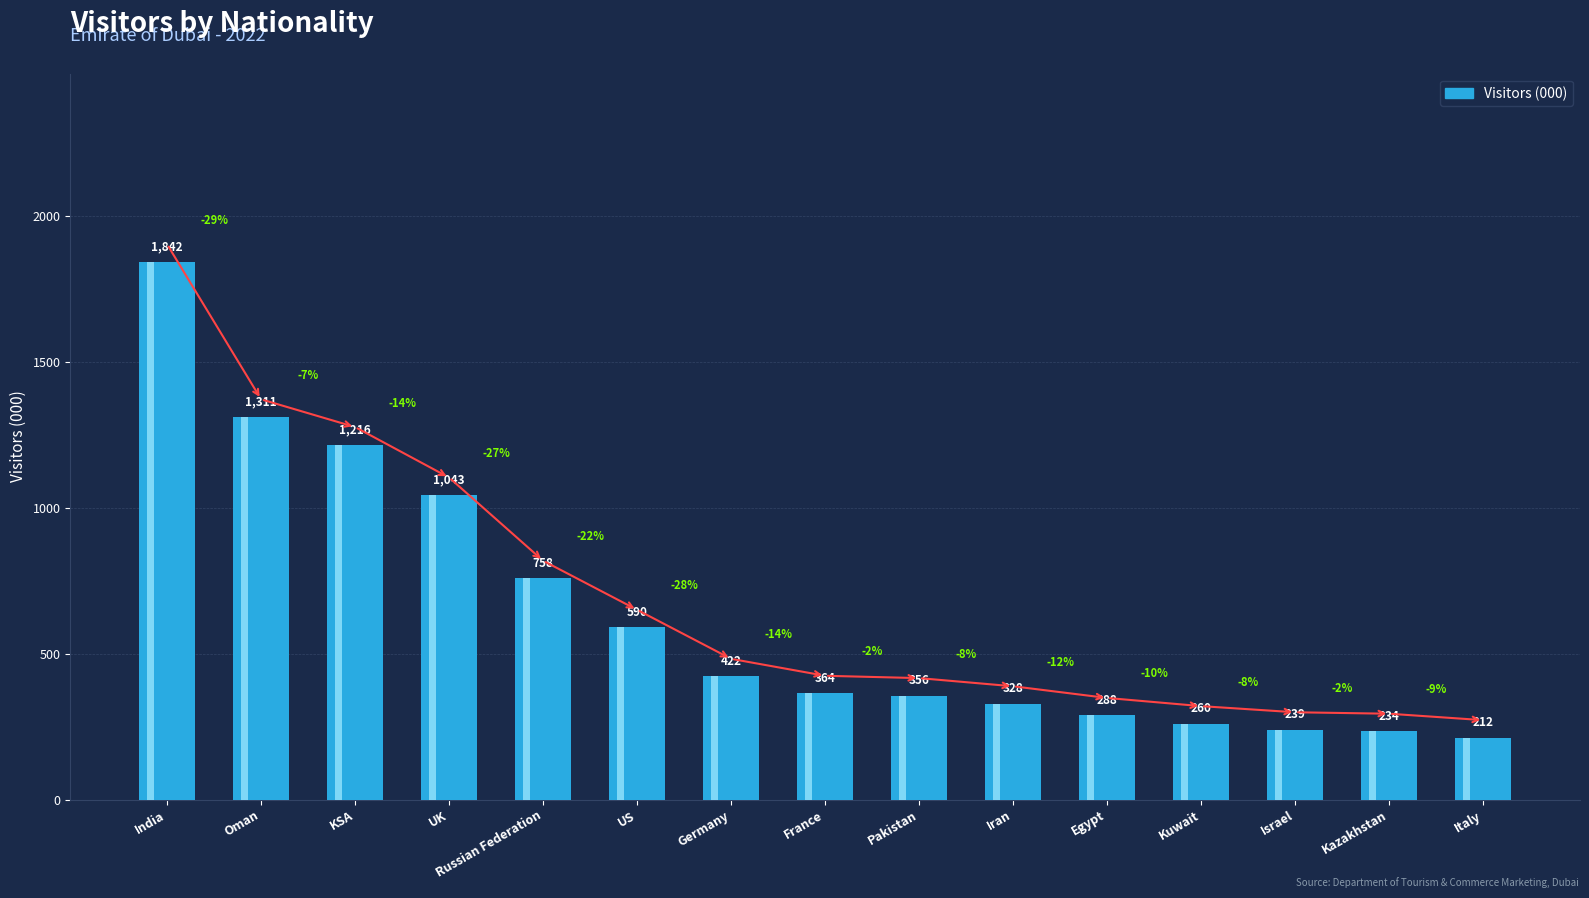

What is the minimum value shown in the chart?

212